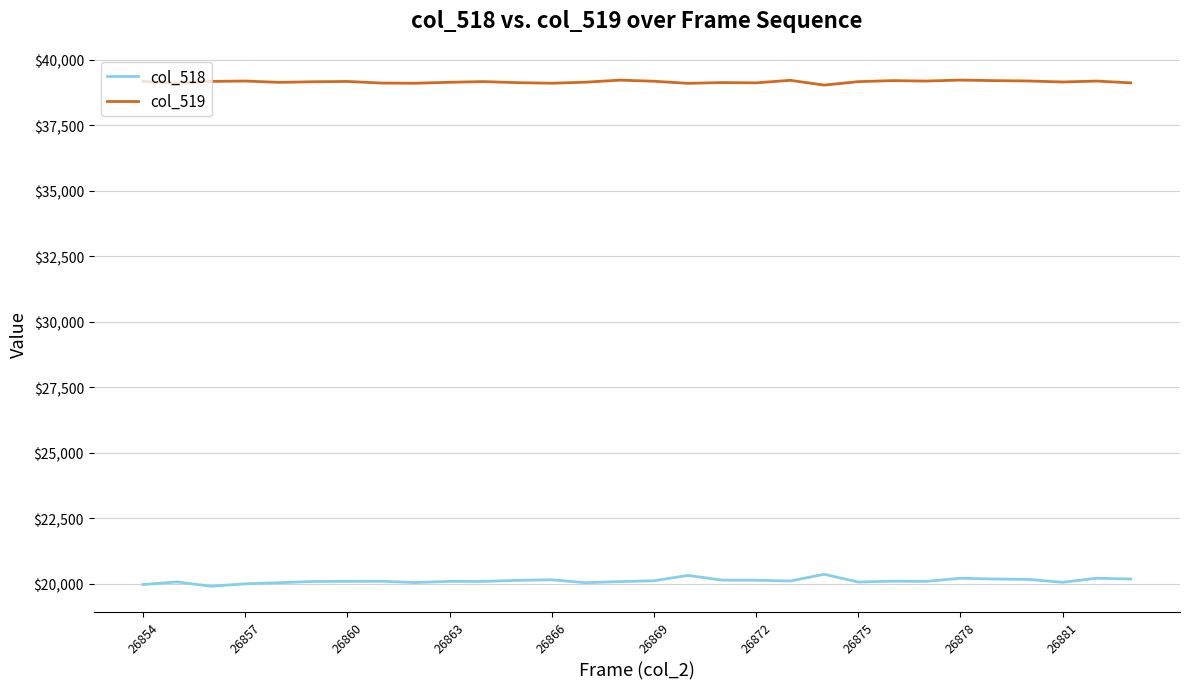

True or false: col_518 and col_519 cross at least once.

False